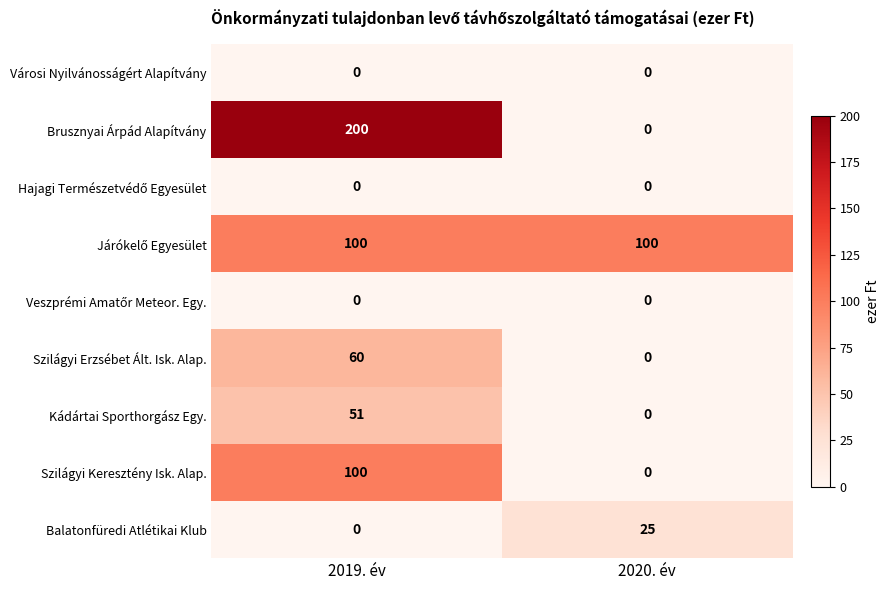

What is the difference between the maximum and minimum values in the Balatonfüredi Atlétikai Klub series?

25